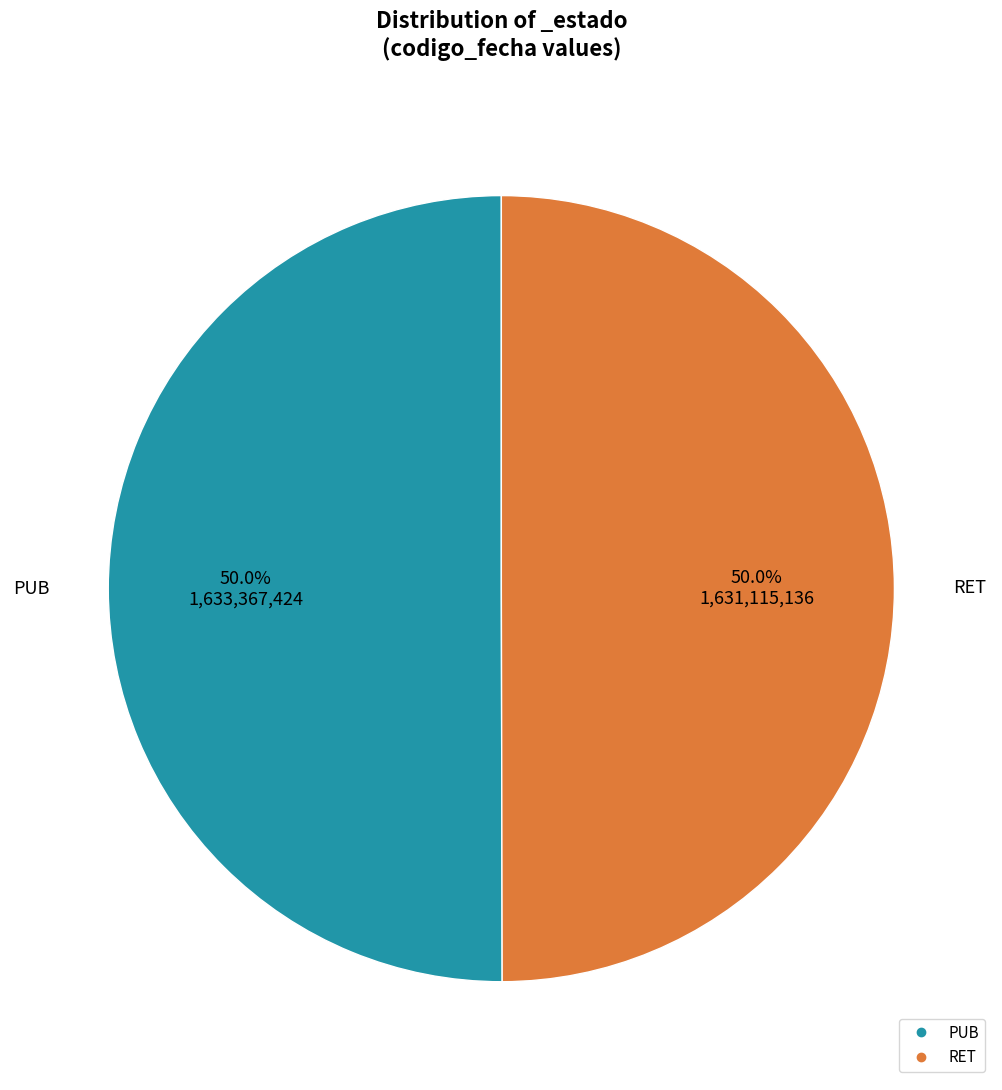

Approximately how many times larger is the value at PUB compared to RET?

1.0